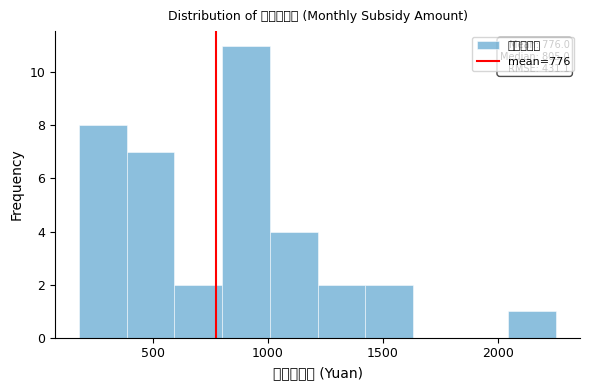

Over which range of the x-axis is the bar tallest?

800 to 1000